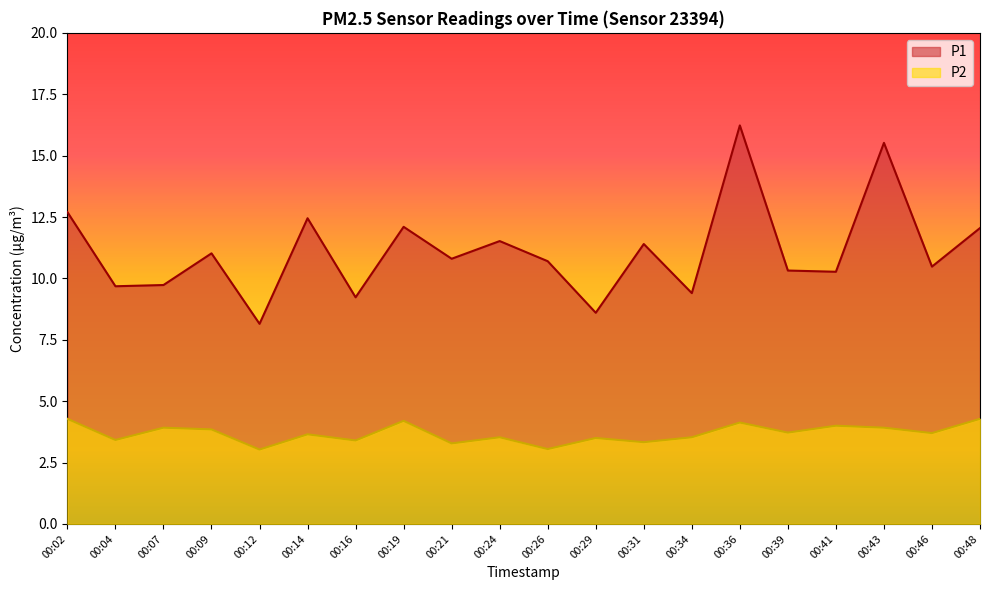

How many values in the P1 series are below 10?

6